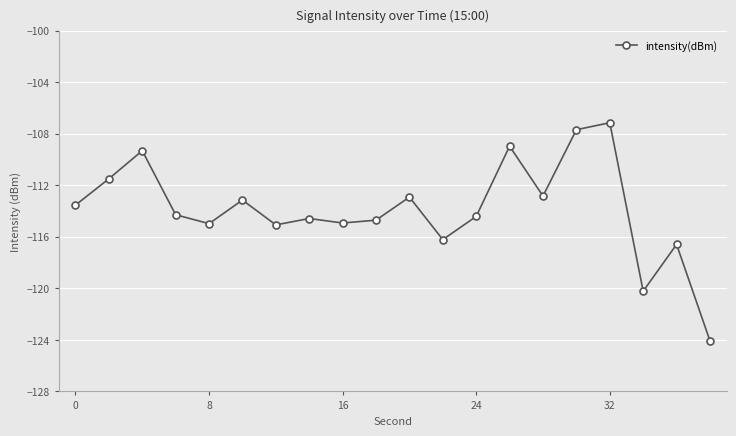

What is the value of the 20th point from the left?

-124.1